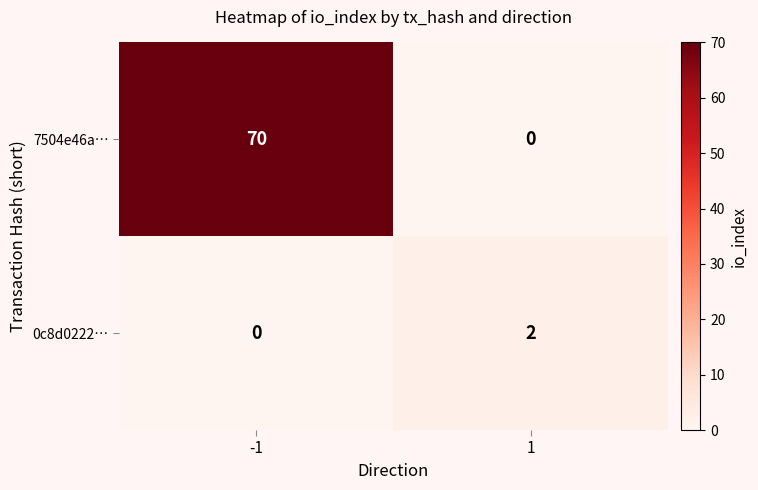

Rank the series by their maximum value, from highest to lowest.

7504e46a…, 0c8d0222…